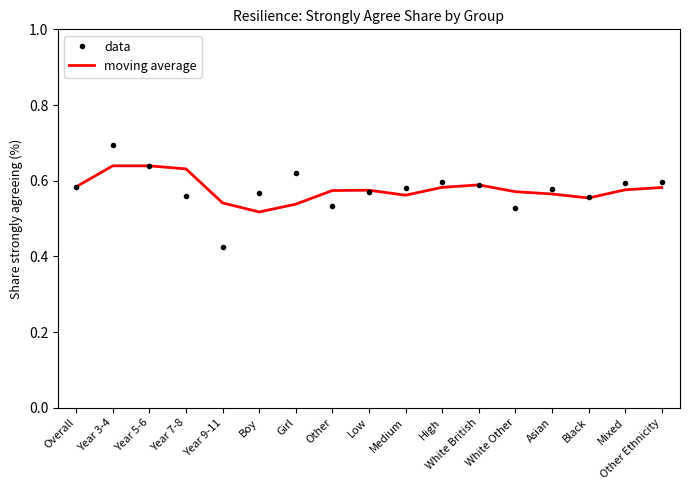

At which label is moving average closest to 0?

Boy